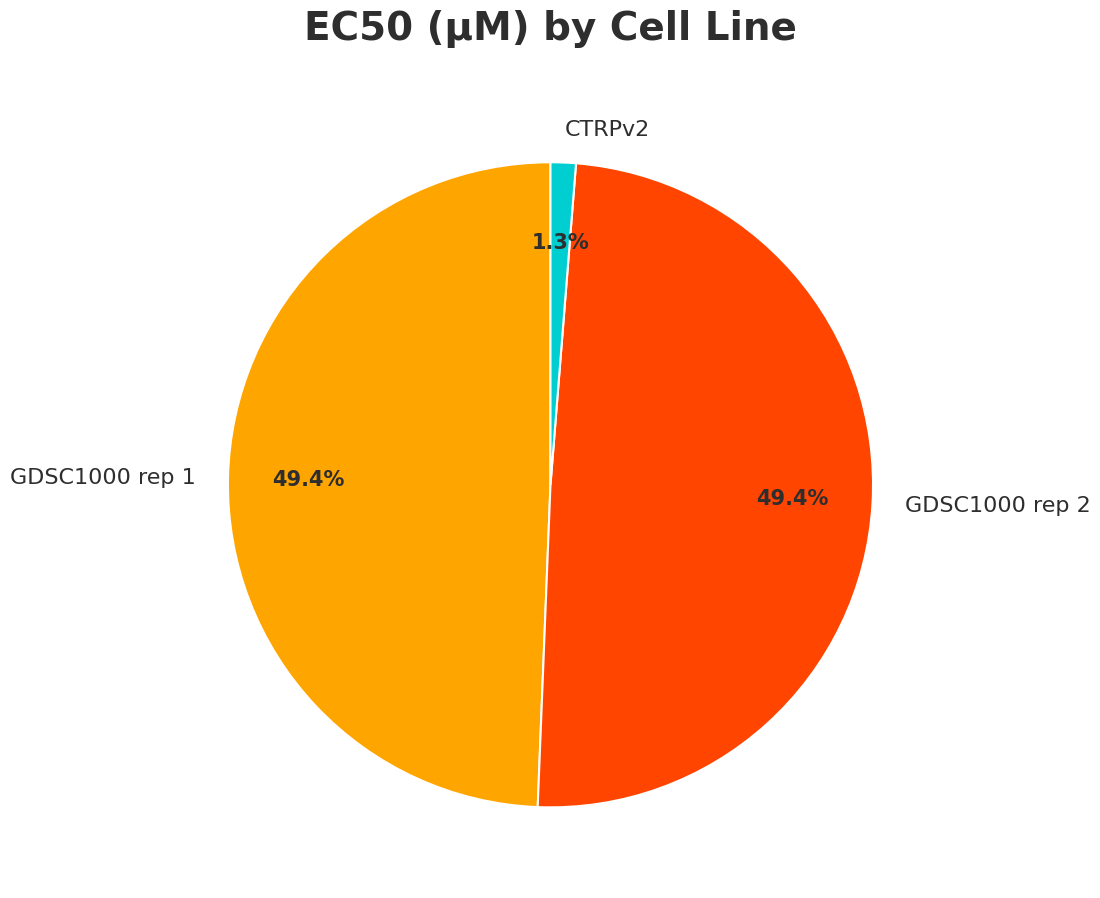

How much of the chart is everything except CTRPv2?

98.7%